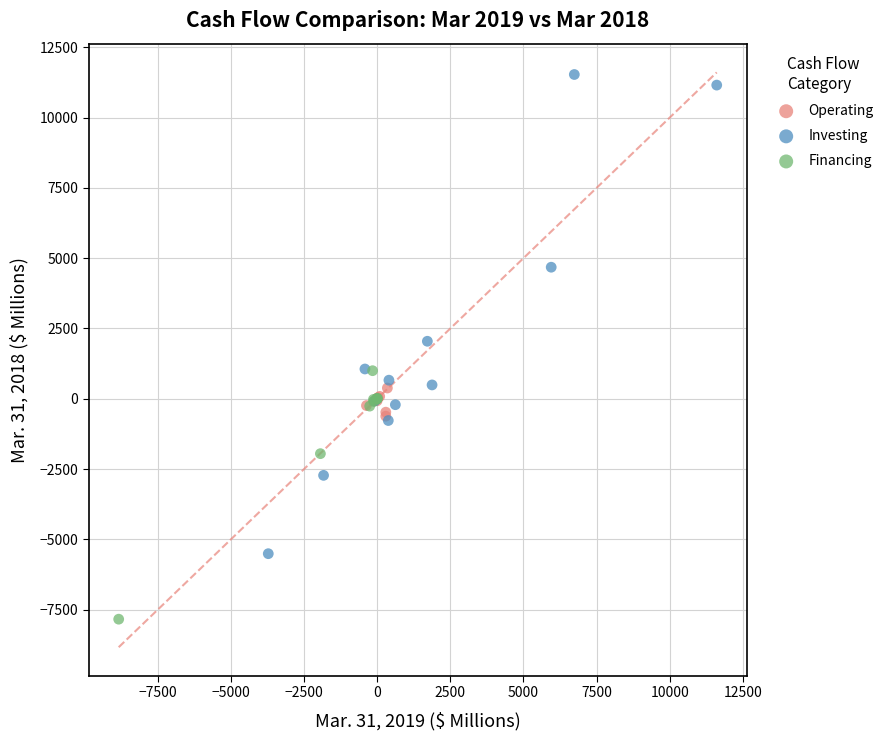

Which series contains the highest Y value?

Investing